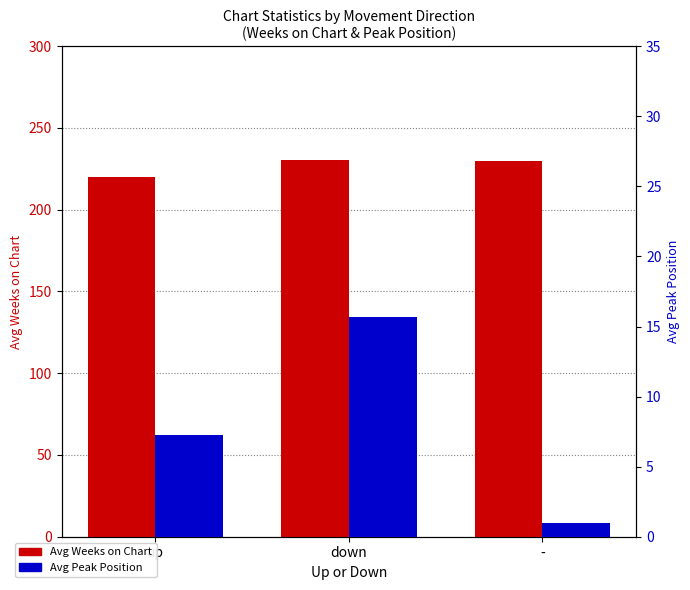

What position from the left is down?

2